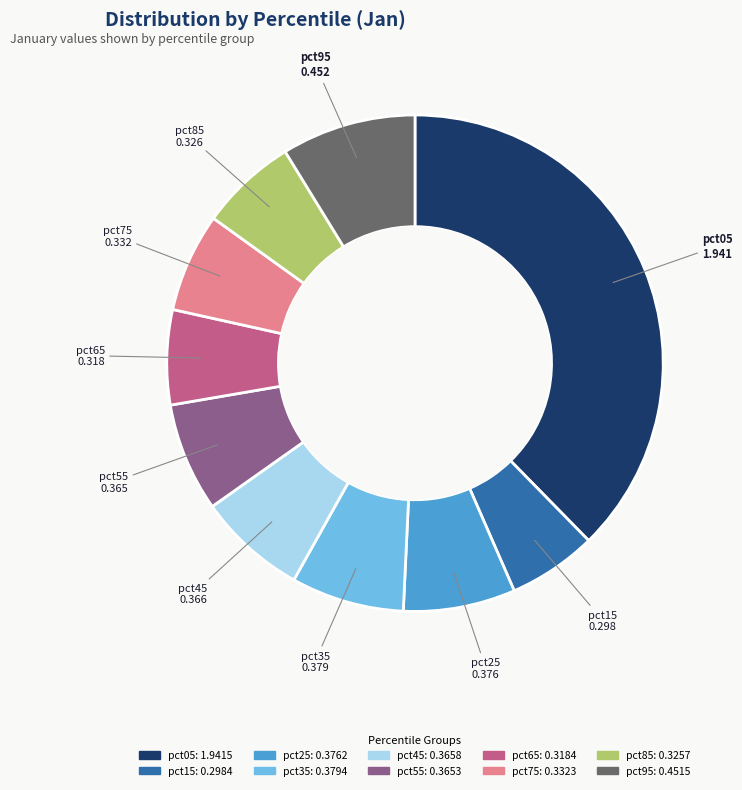

Is the sum of pct05 and pct75 greater than half?

No